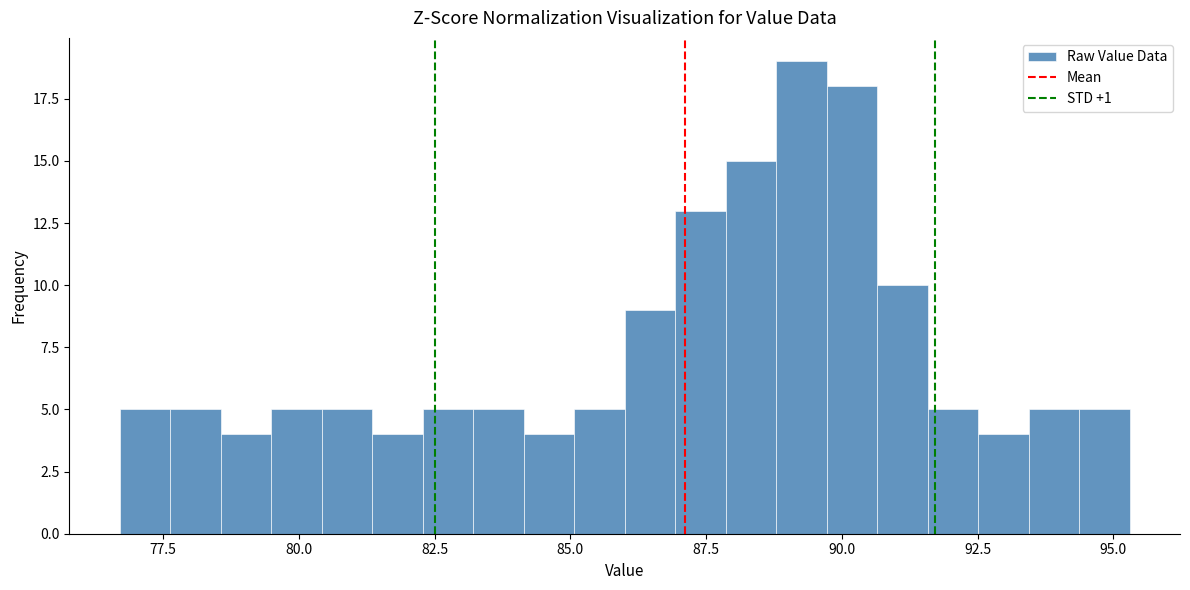

Read against the x-axis, roughly where is the centre of the tallest bar?

89.5